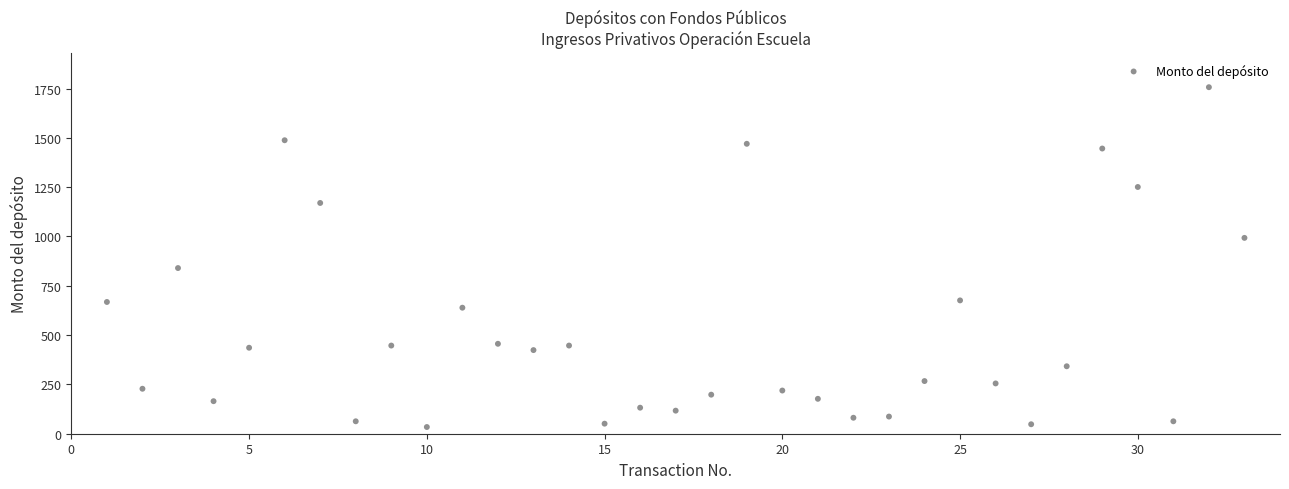

What is the range of Y values (max minus min)?

1723